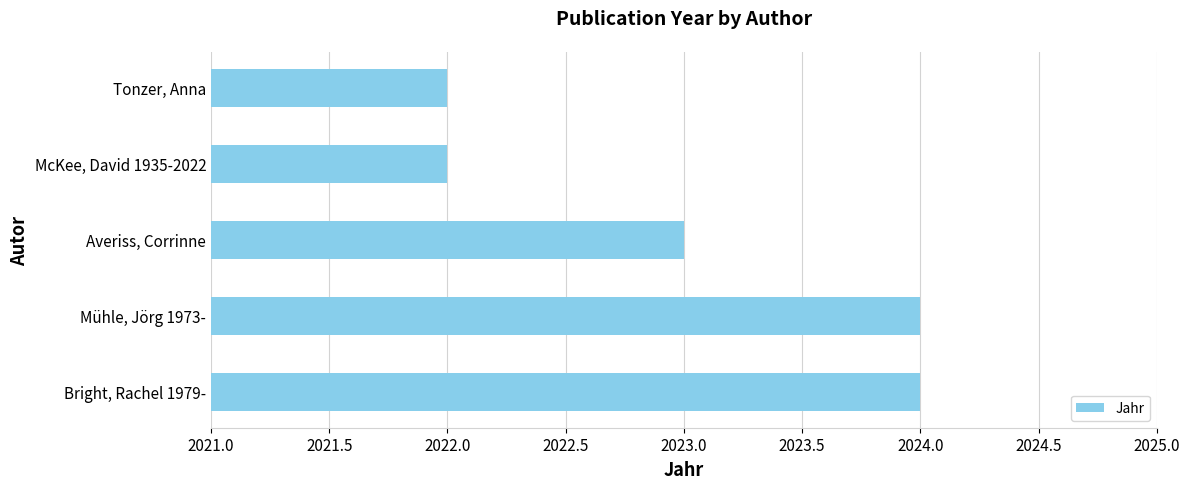

What is the minimum value shown in the chart?

2022